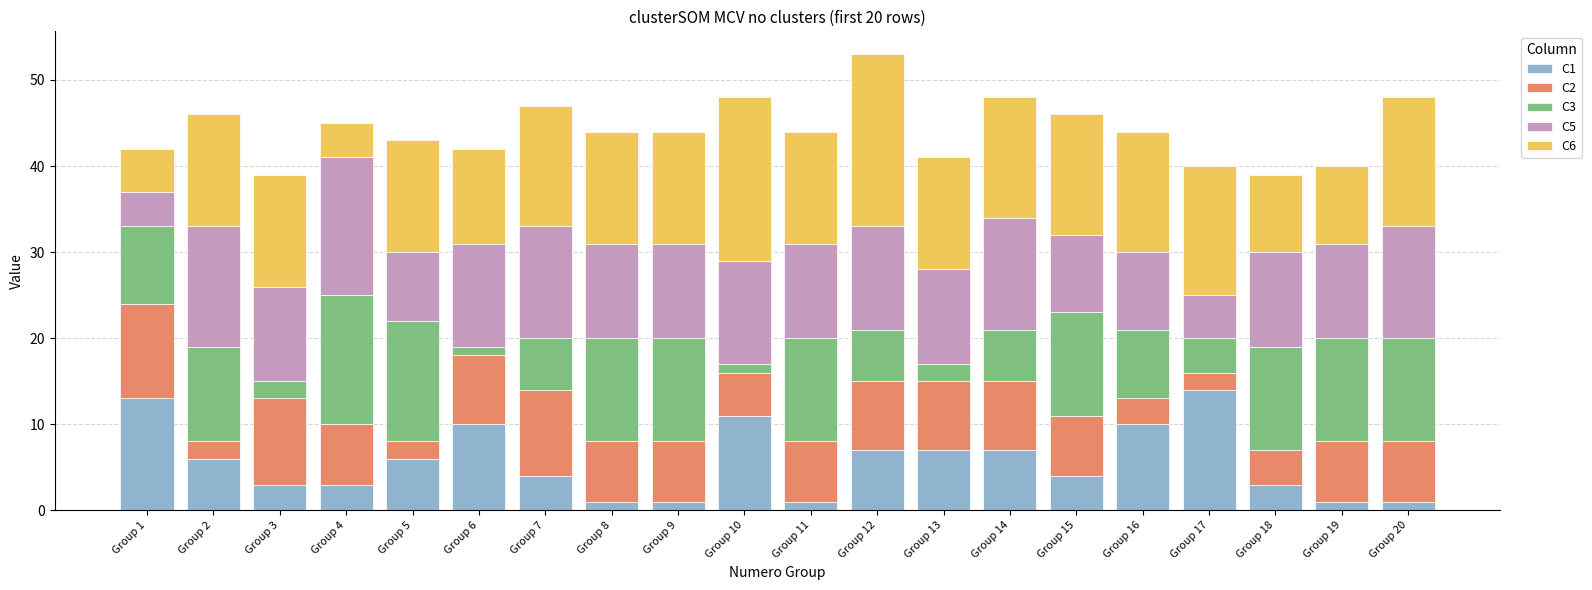

What is the difference between the maximum and second lowest values in the C5 series?

11